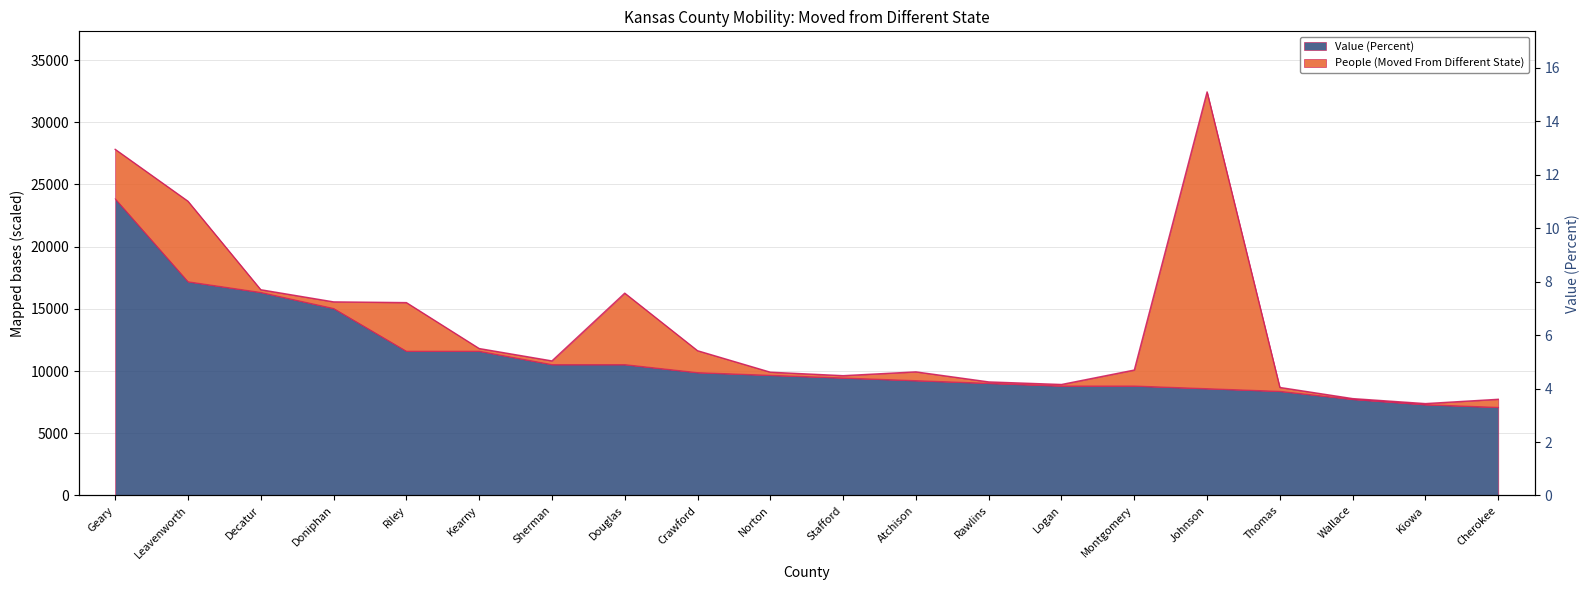

Rank the categories by value from highest to lowest.

Geary, Leavenworth, Decatur, Doniphan, Riley, Kearny, Sherman, Douglas, Crawford, Norton, Stafford, Atchison, Rawlins, Logan, Montgomery, Johnson, Thomas, Wallace, Kiowa, Cherokee